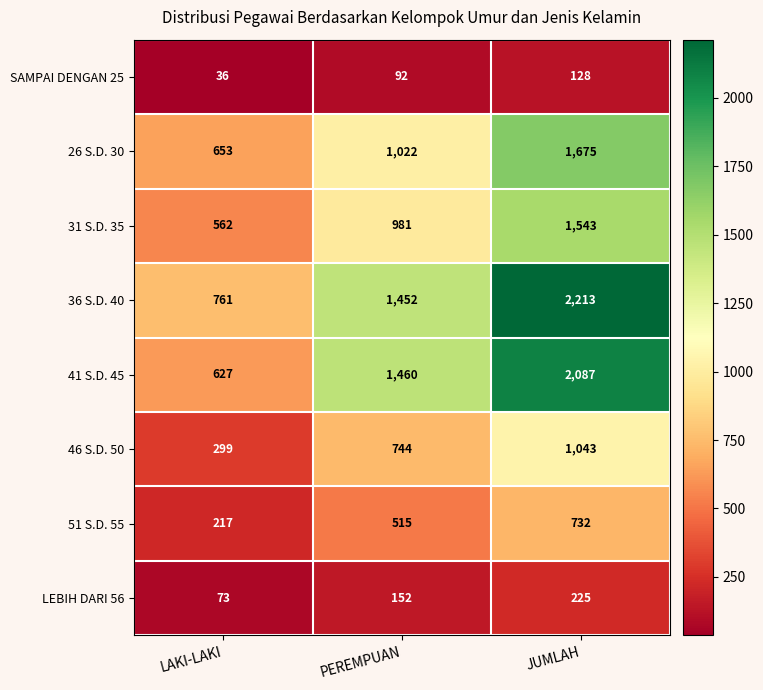

Which series has the largest total across all categories?

36 S.D. 40